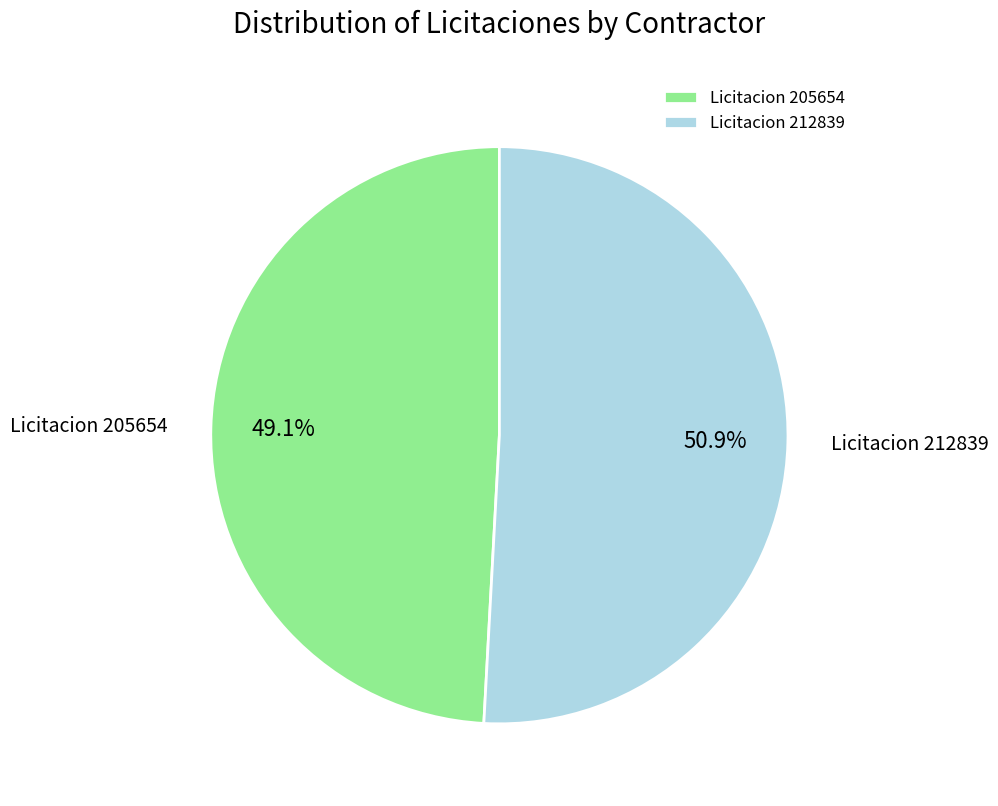

What portion of the pie excludes Licitacion 205654?

50.9%